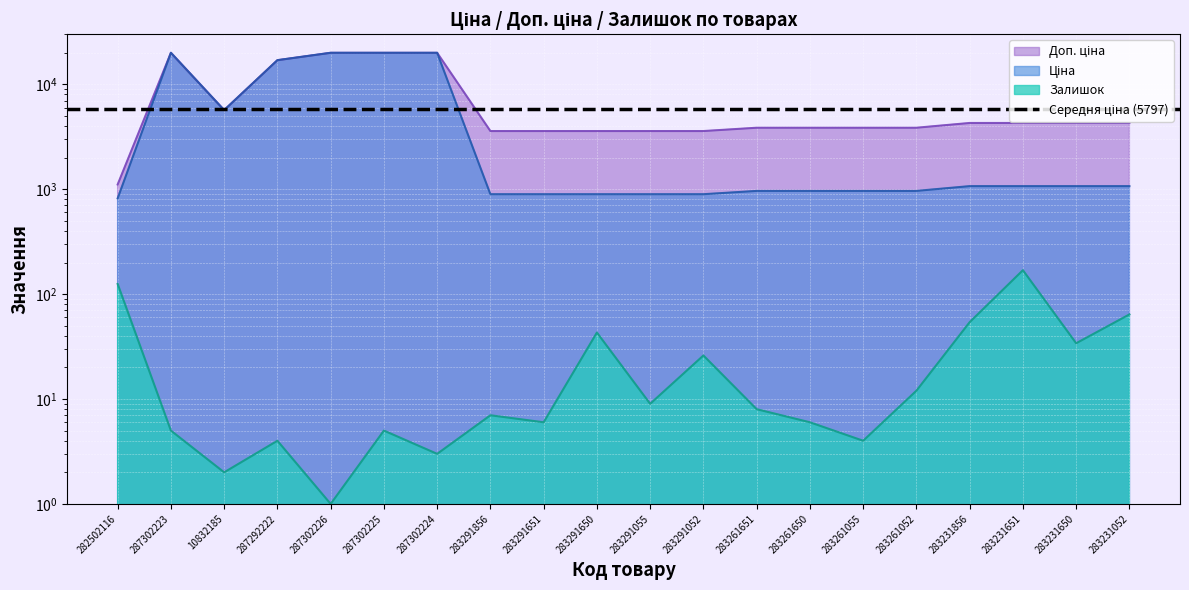

True or false: Залишок and Ціна cross at least once.

False